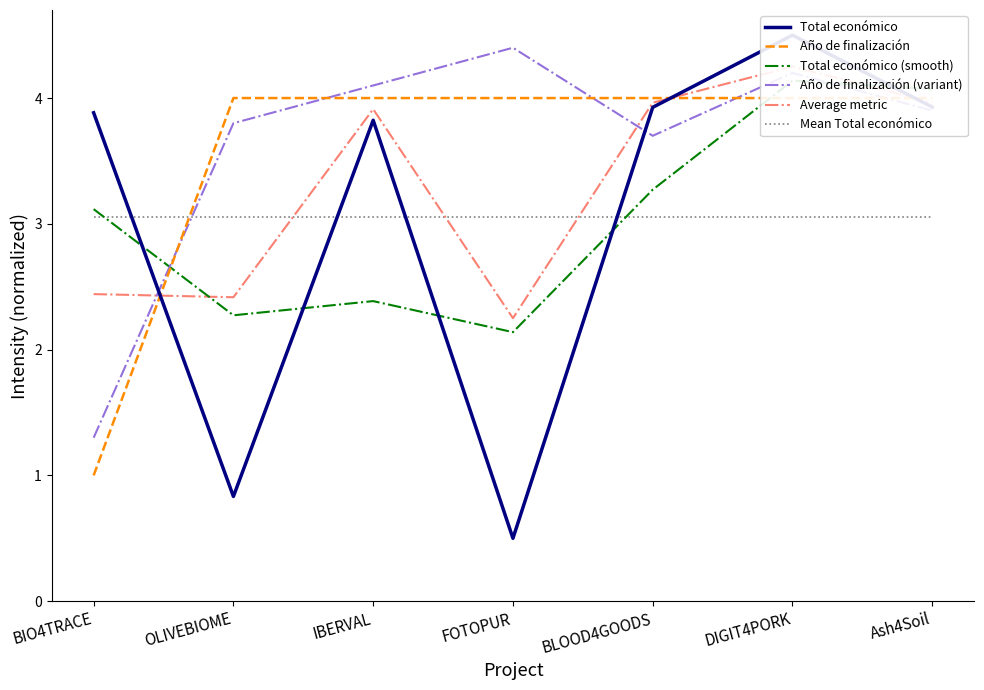

Which label corresponds to the smallest value in the chart?

FOTOPUR